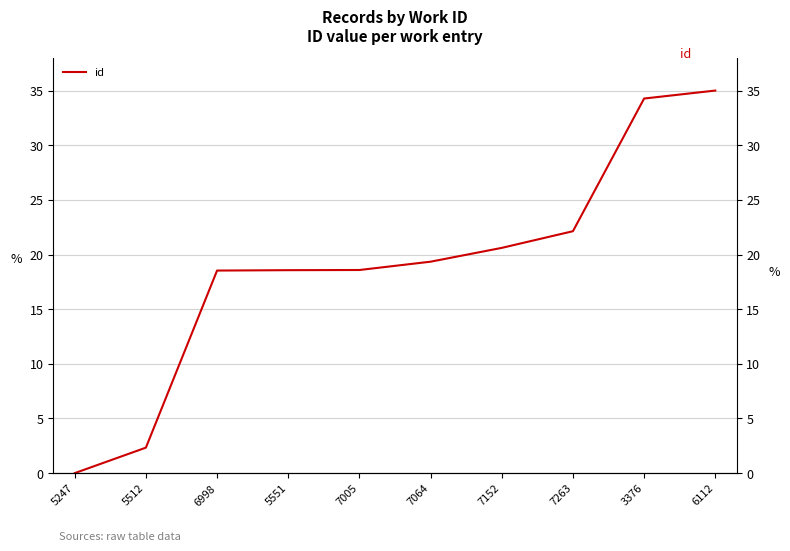

The chart shows a value of 3.3 at 5512. True or false?

False